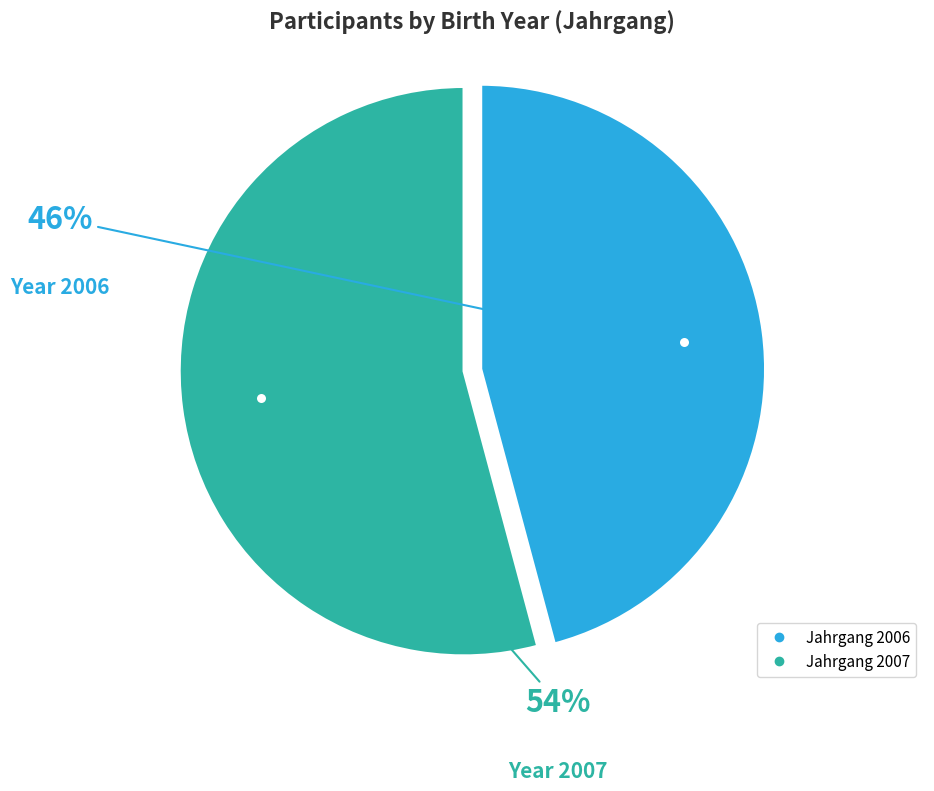

How many slices are in this pie chart?

2